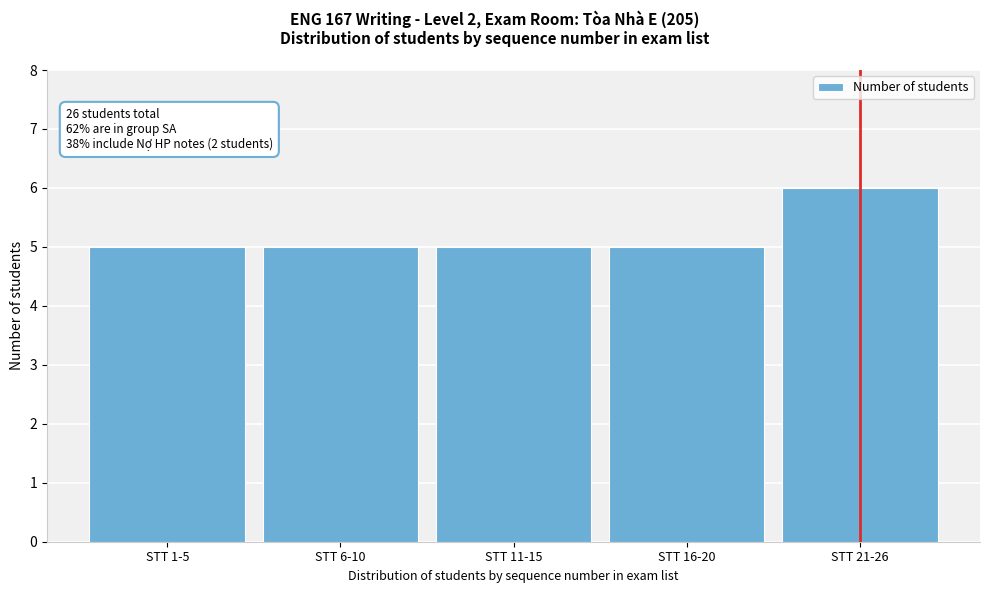

Reading left to right, extract all data points from this chart.

STT 1-5=5	STT 6-10=5	STT 11-15=5	STT 16-20=5	STT 21-26=6